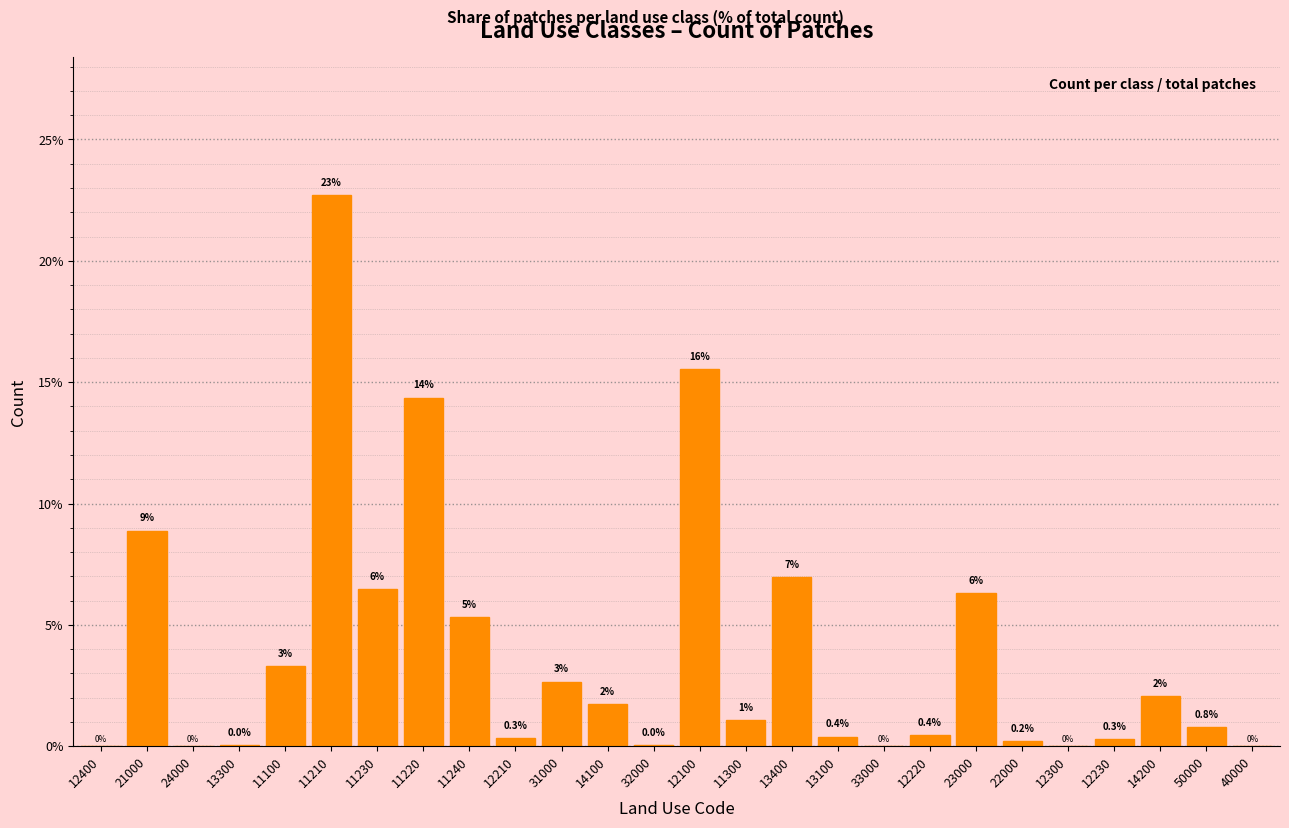

The value at 12300 is 9.5. True or false?

False